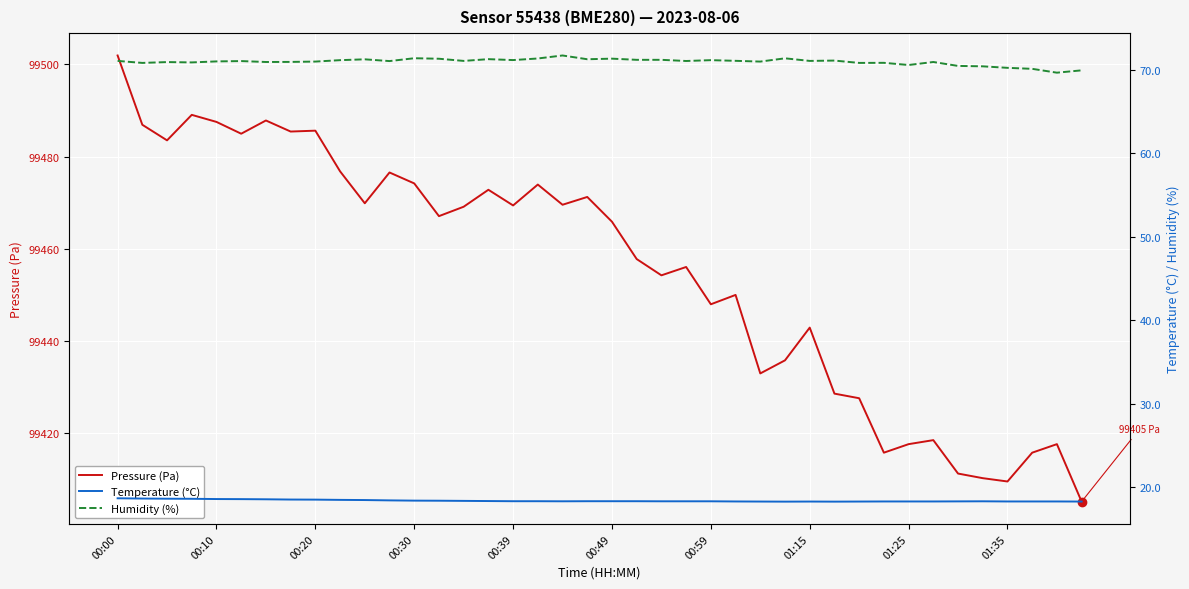

At how many categories does at least one series exceed 21003?

40